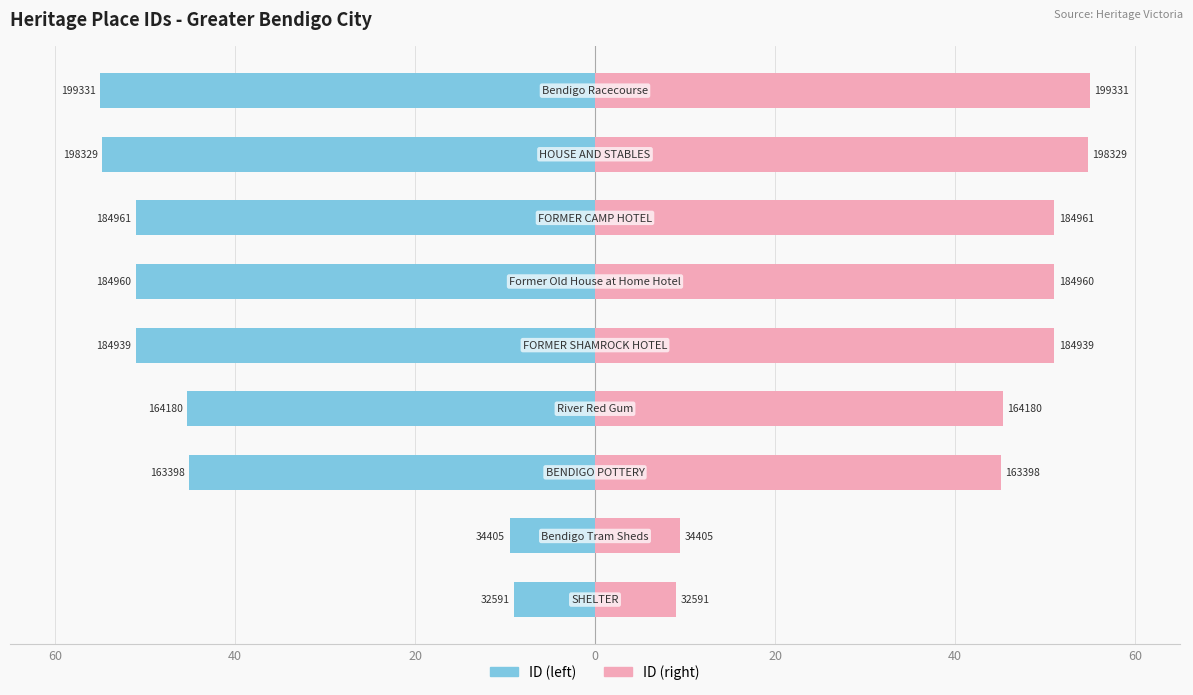

What is the approximate value of ID (left) at 40?

-51.0